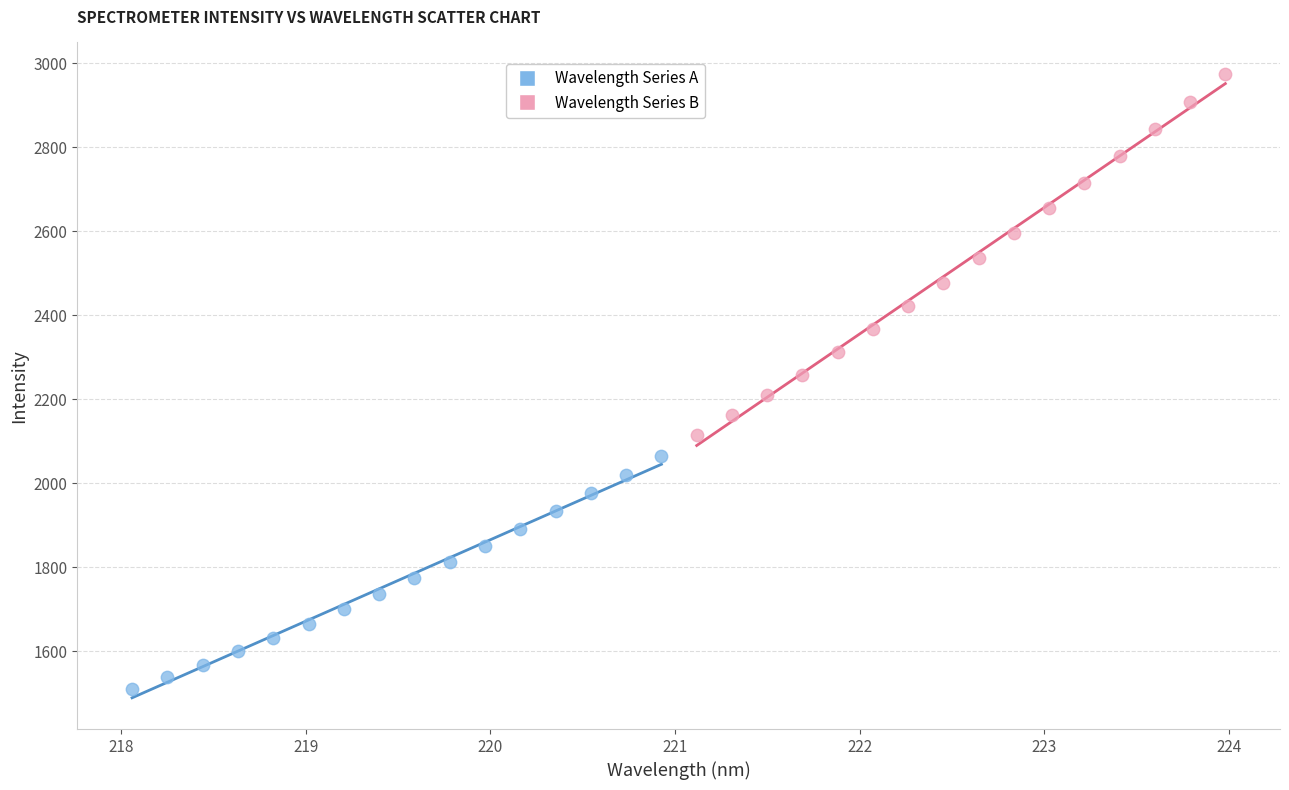

Which series reaches the maximum Y coordinate?

Wavelength Series B